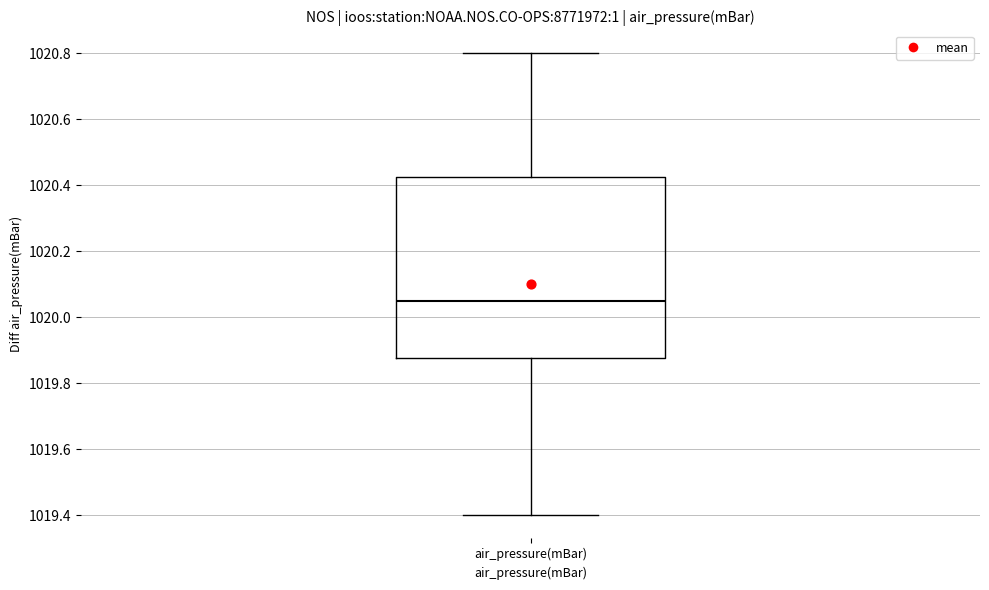

Transcribe this box plot: give where the median line is, the range the box spans, and where the two whiskers end, as read against the y-axis. The values are not printed on the chart, so give them approximately, as read against the axis.

median 1020.06, box 1019.88 to 1020.42, whiskers 1019.40 to 1020.80